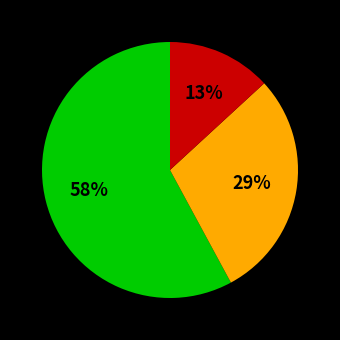

Does any single category account for the majority?

Yes